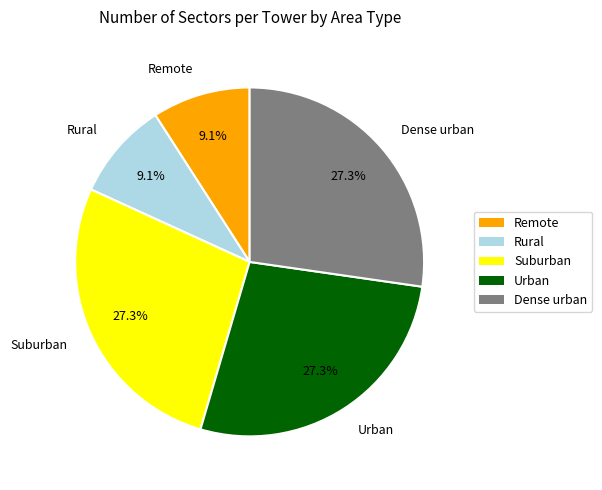

Is it true that Remote is 9% of the pie?

True